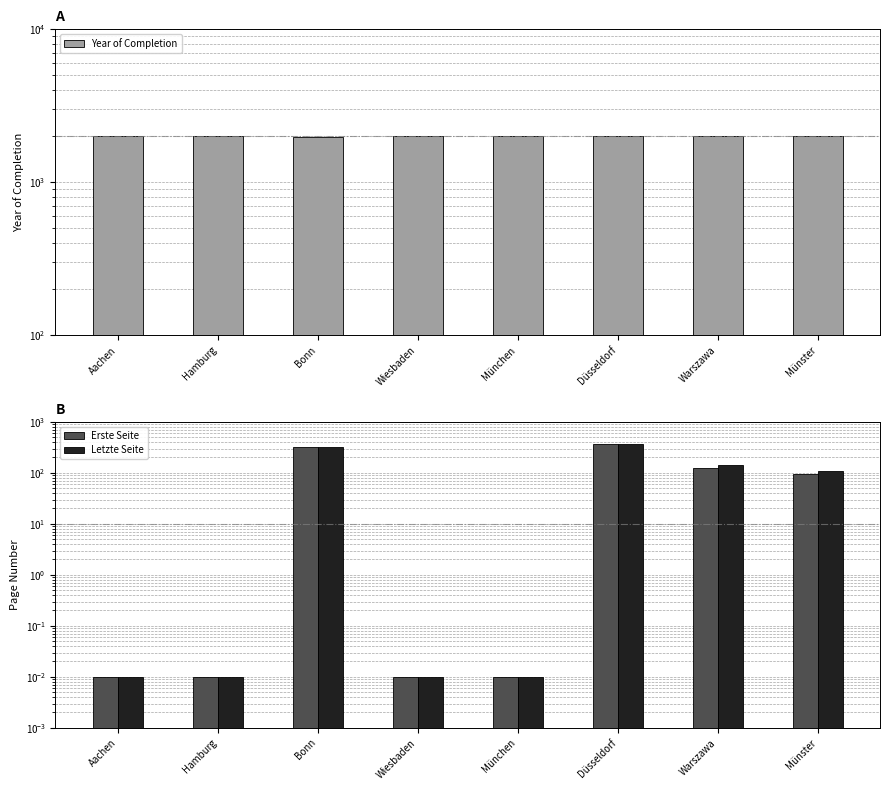

How many series are shown in this chart?

3